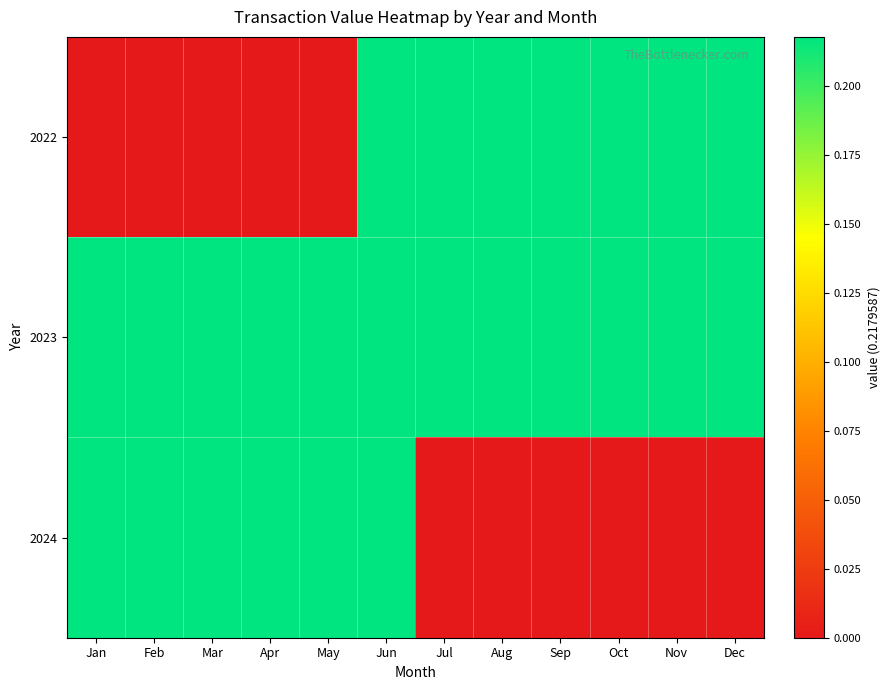

What is the total value across all series at Oct?

0.4